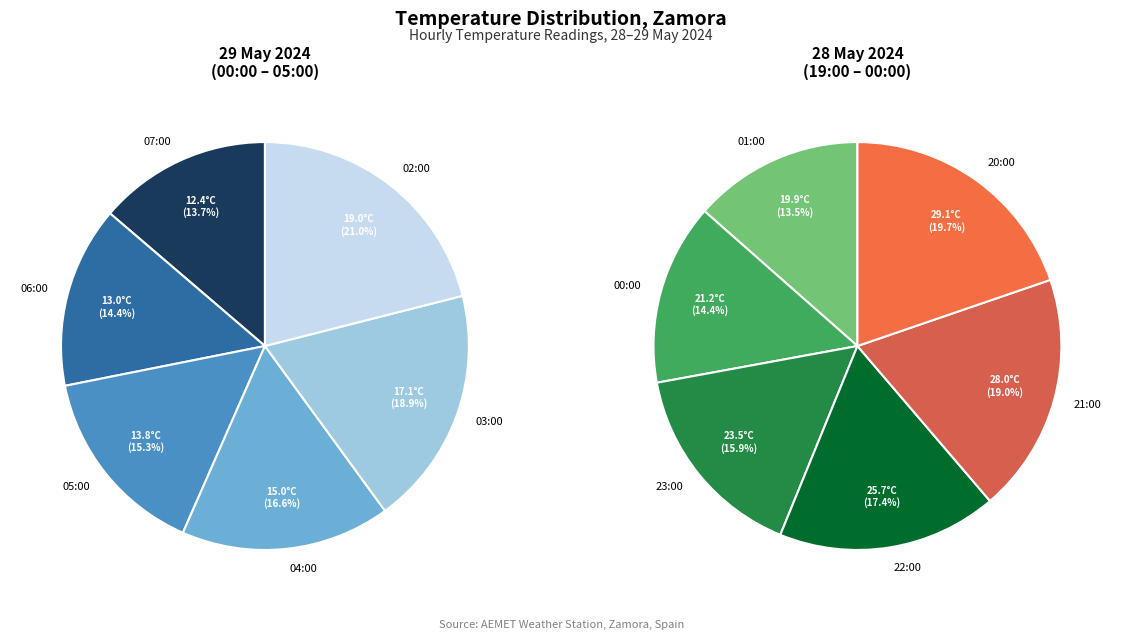

Is 20:00 the majority of the pie?

No